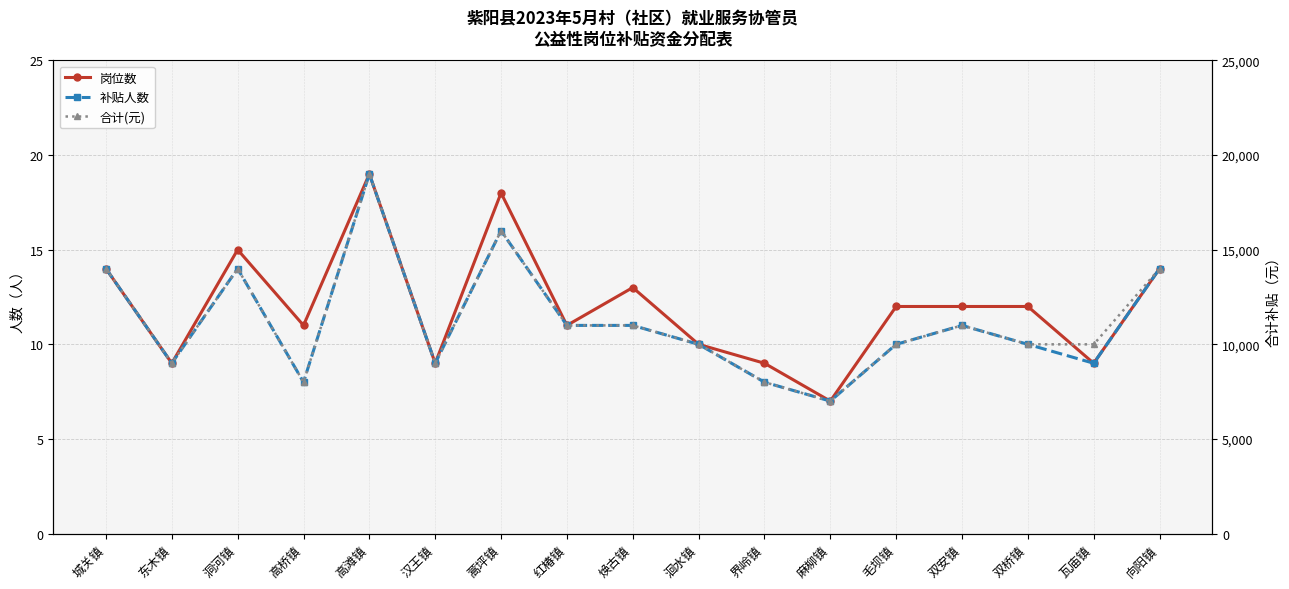

True or false: 补贴人数 and 岗位数 intersect in this chart.

False